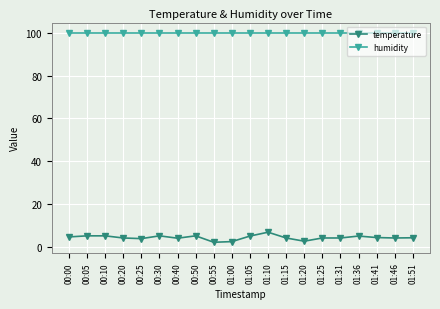

What is the maximum value shown in the chart?

99.9